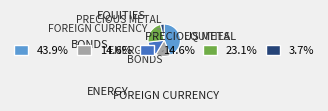

Is there any slice that represents more than half of the pie?

No